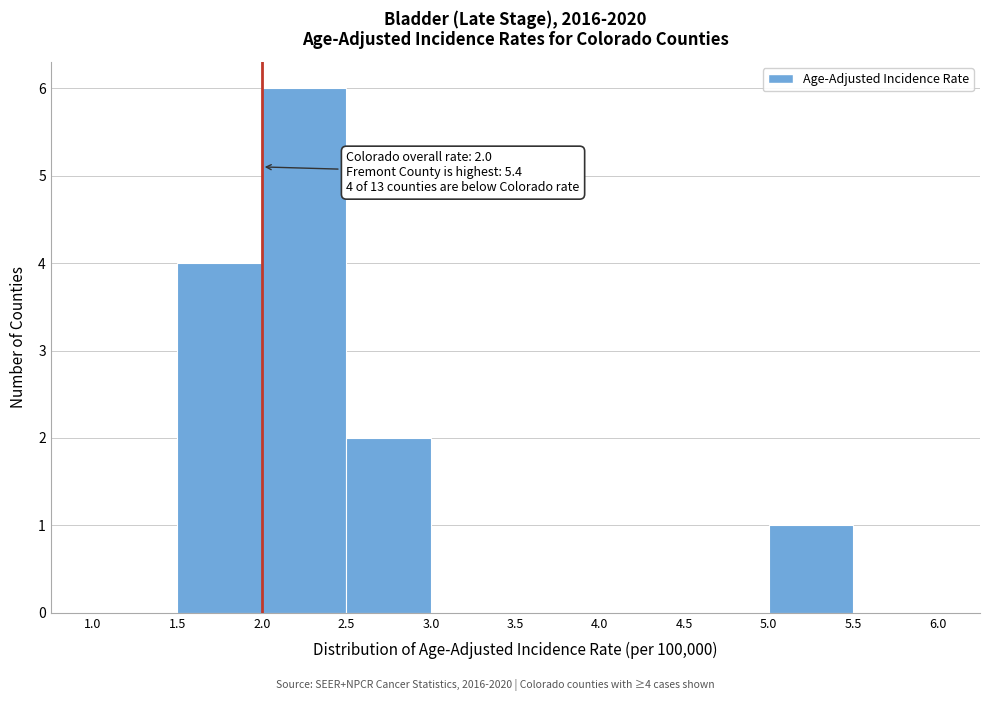

Over which range of the x-axis is the bar tallest?

2.0 to 2.5